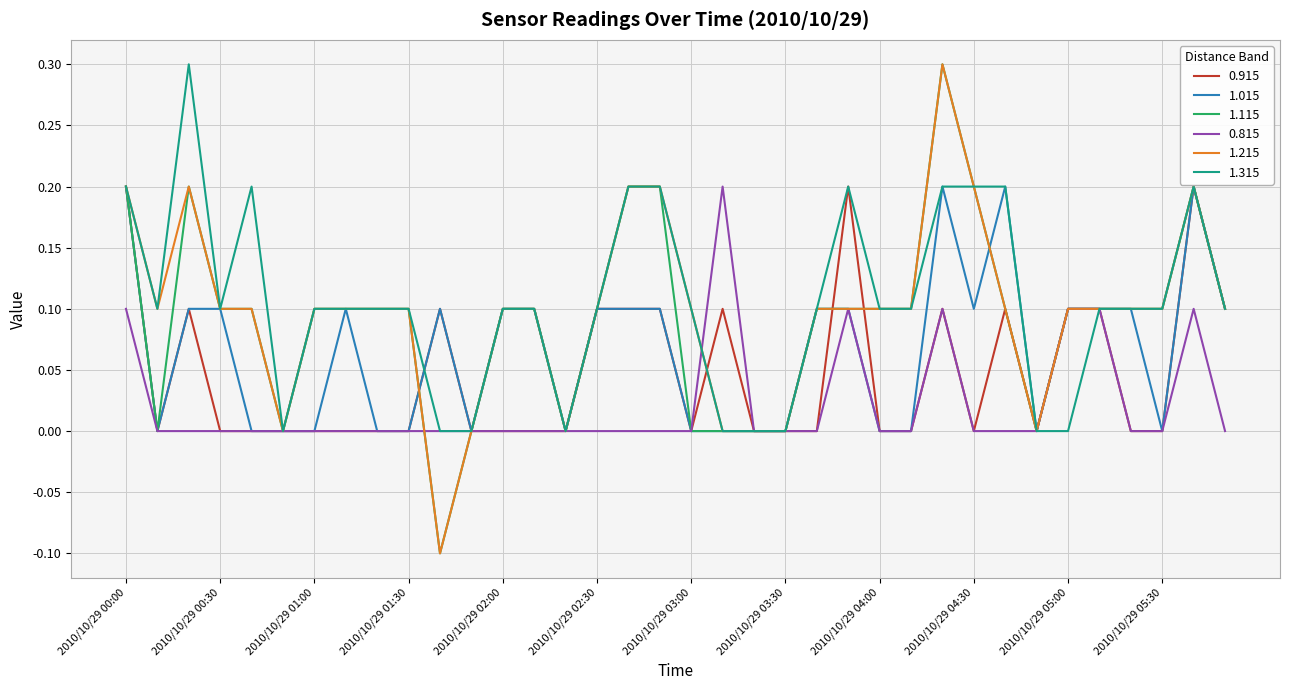

Count the 0.815 values in the range 0 to 1.

36